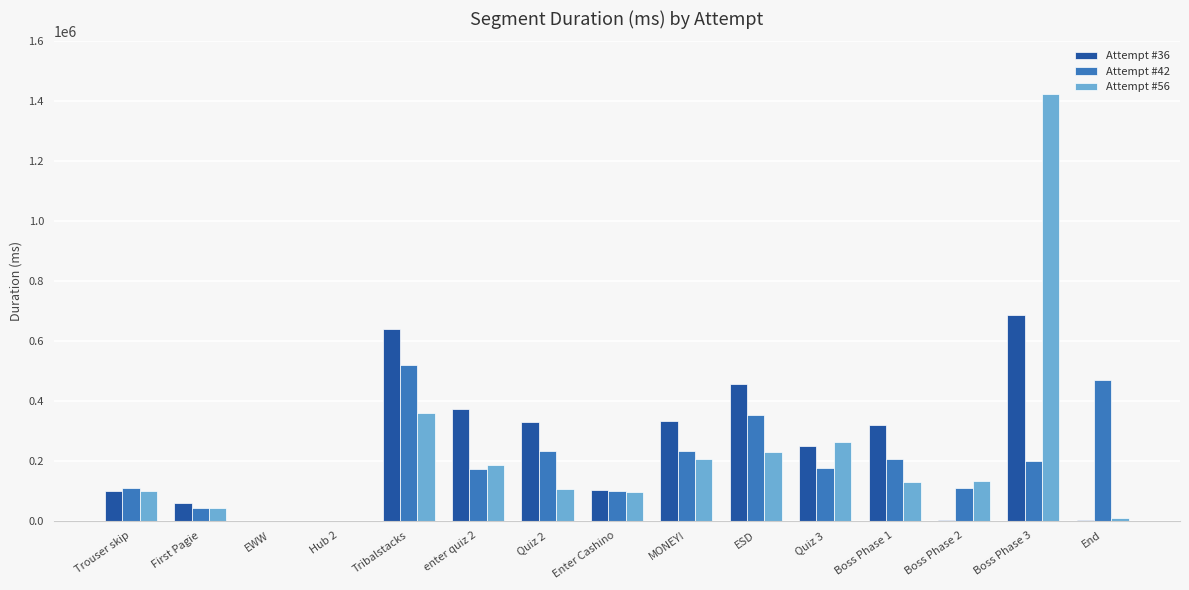

What is the maximum value for Attempt #36?

686372